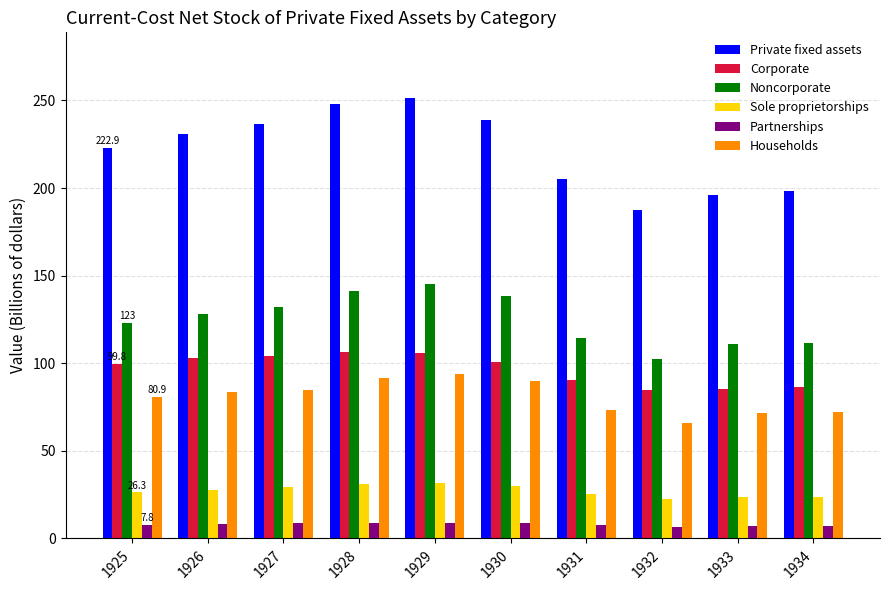

What are all the series names shown in the legend?

Private fixed assets, Corporate, Noncorporate, Sole proprietorships, Partnerships, Households